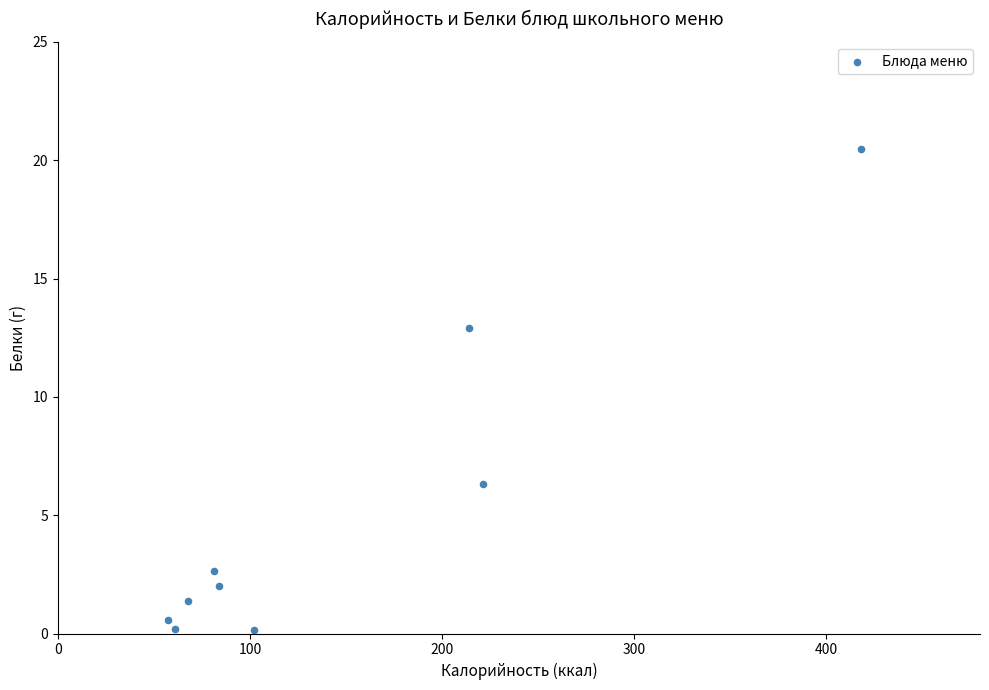

What is the average X value?

145.2